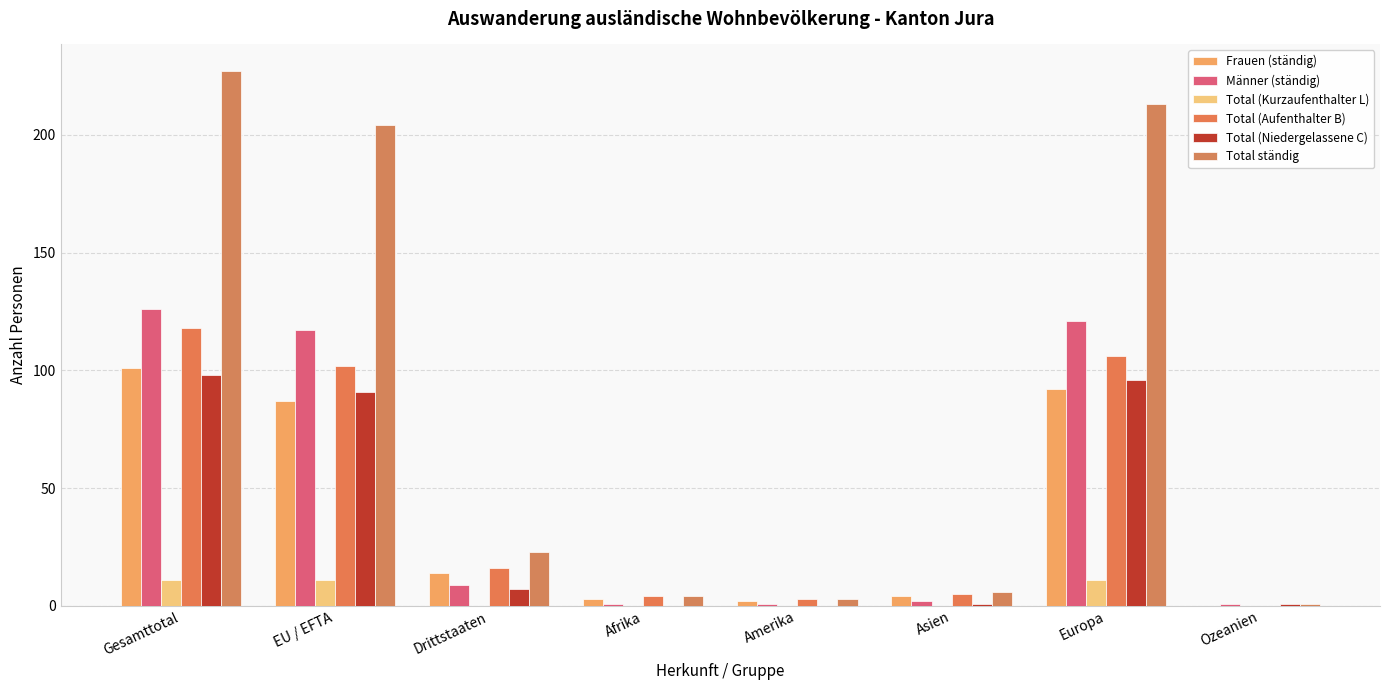

What is the spread (max minus min) of values at Amerika?

3